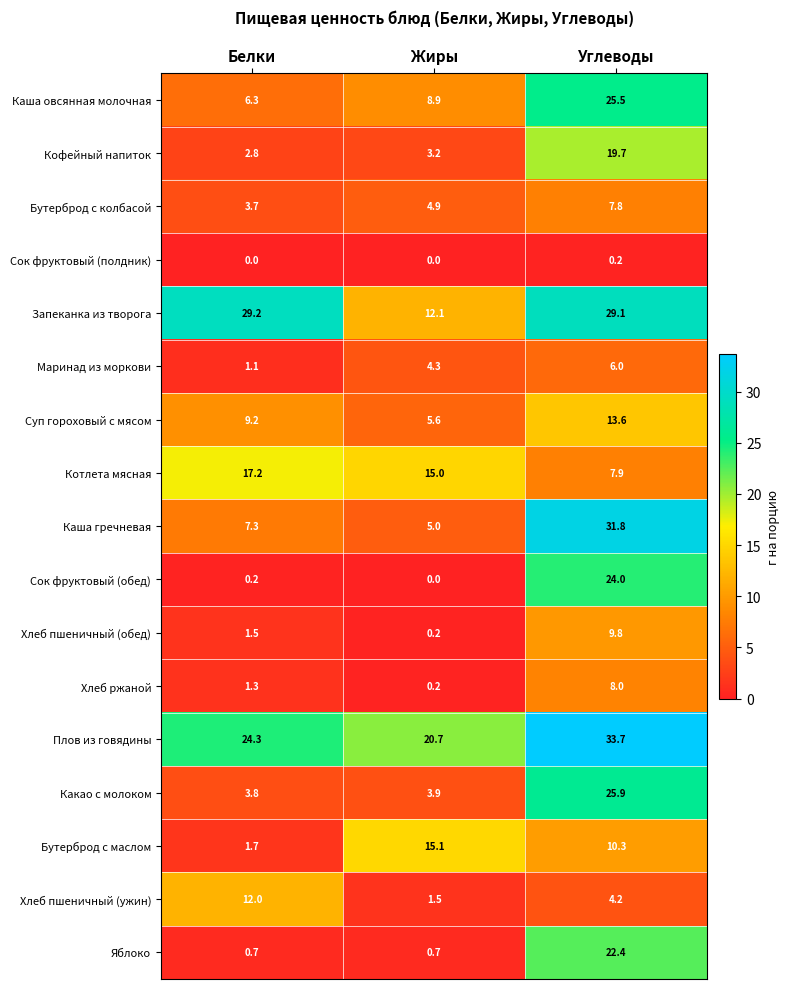

Is it true that Бутерброд с колбасой equals 13.8 at Углеводы?

False